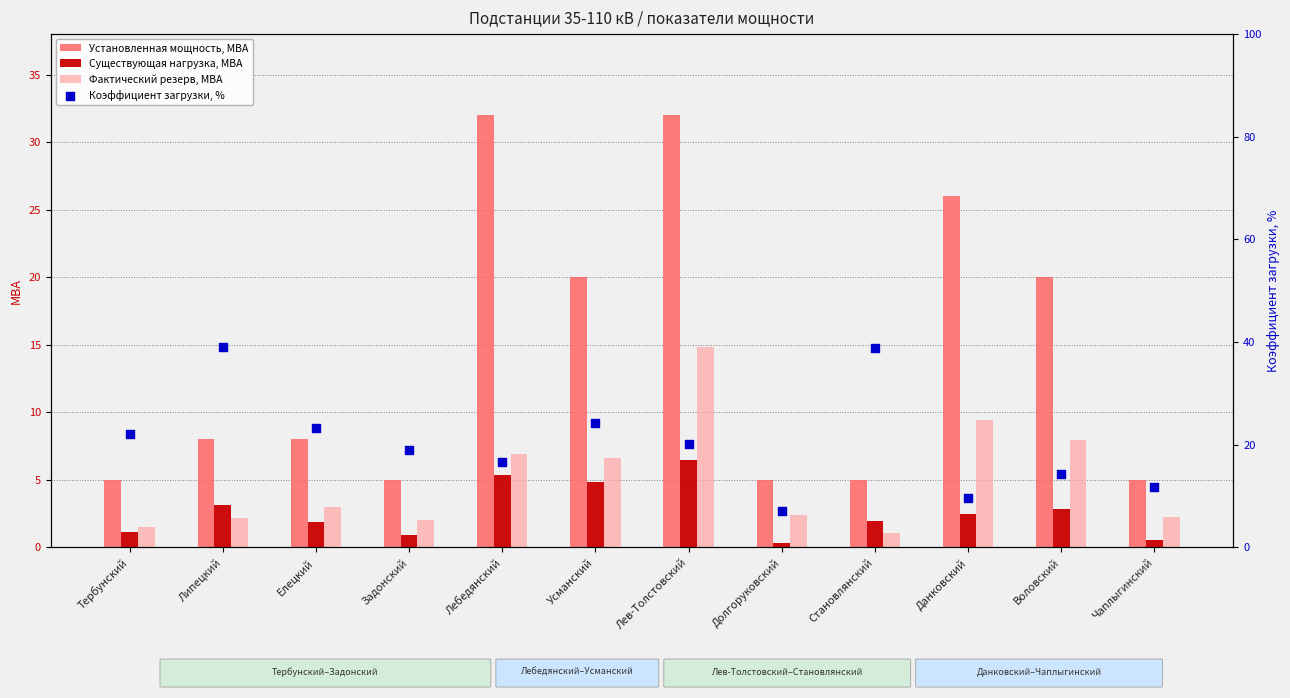

At how many categories does at least one series exceed 1?

12